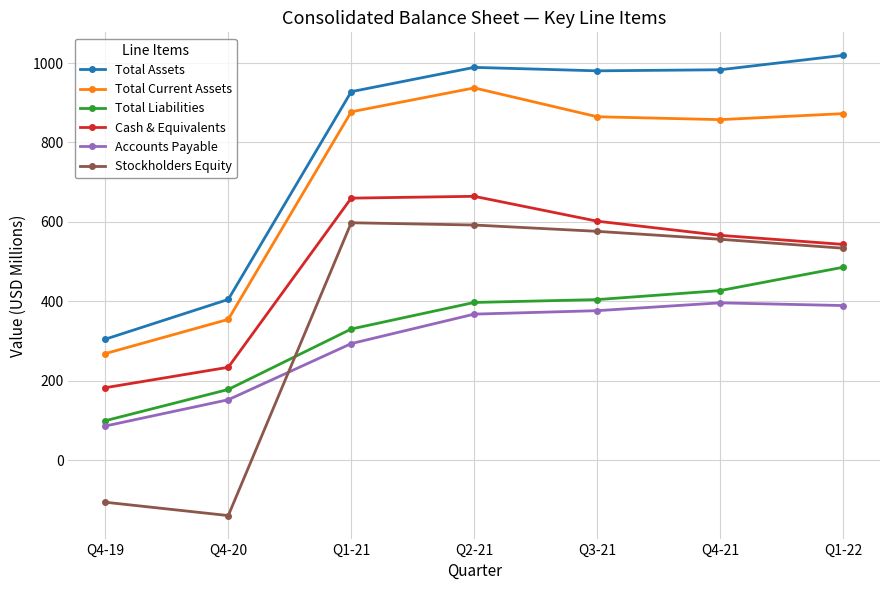

What is the difference between the highest and lowest values at Q4-19?

410.6